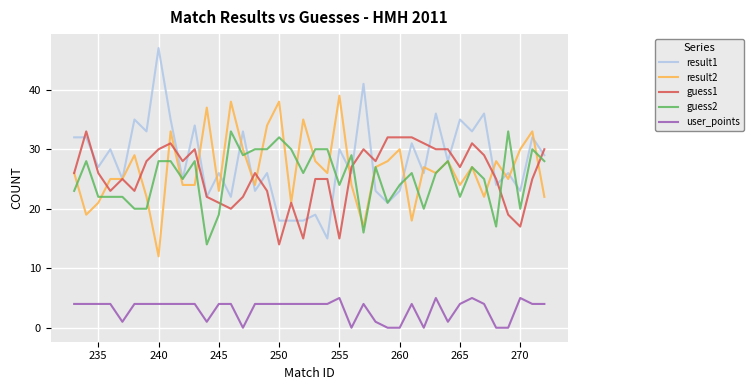

True or false: result2 and user_points cross at least once.

False